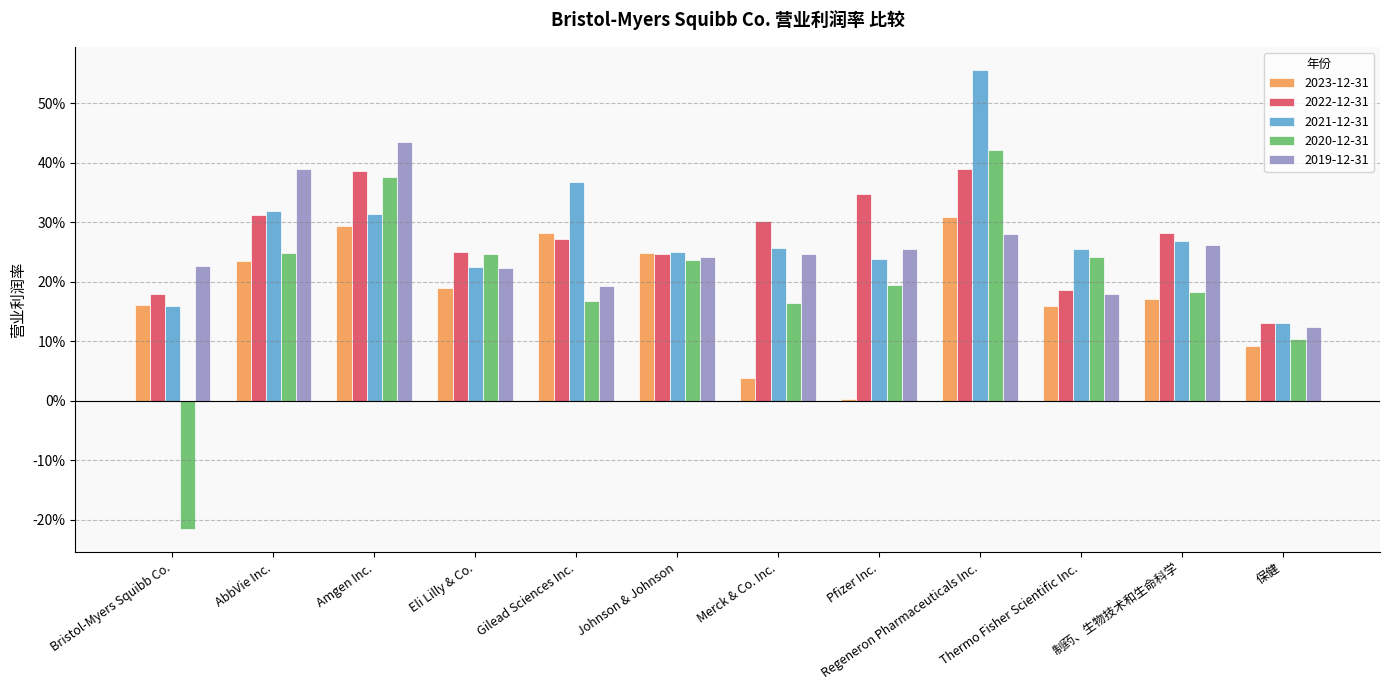

What is the total value across all series at Merck & Co. Inc.?

1.0